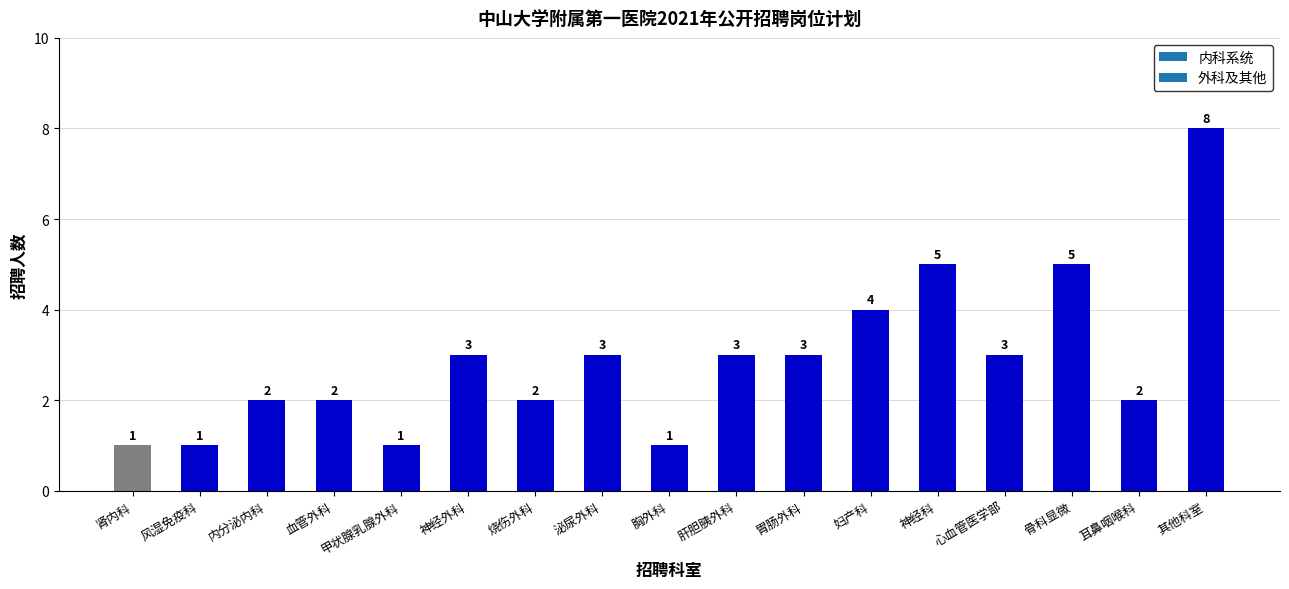

At which label is the value closest to 4?

妇产科